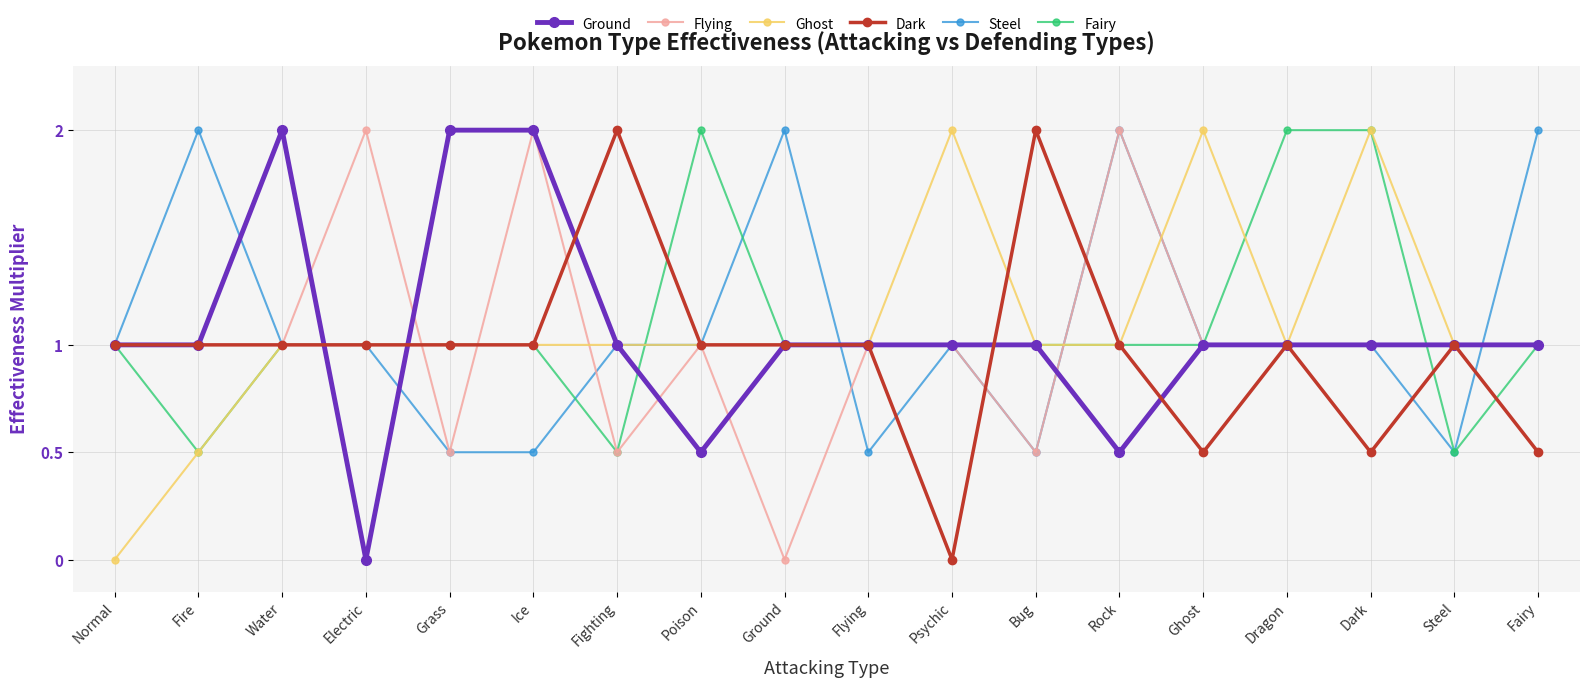

Read the Fairy value at Grass.

1.0